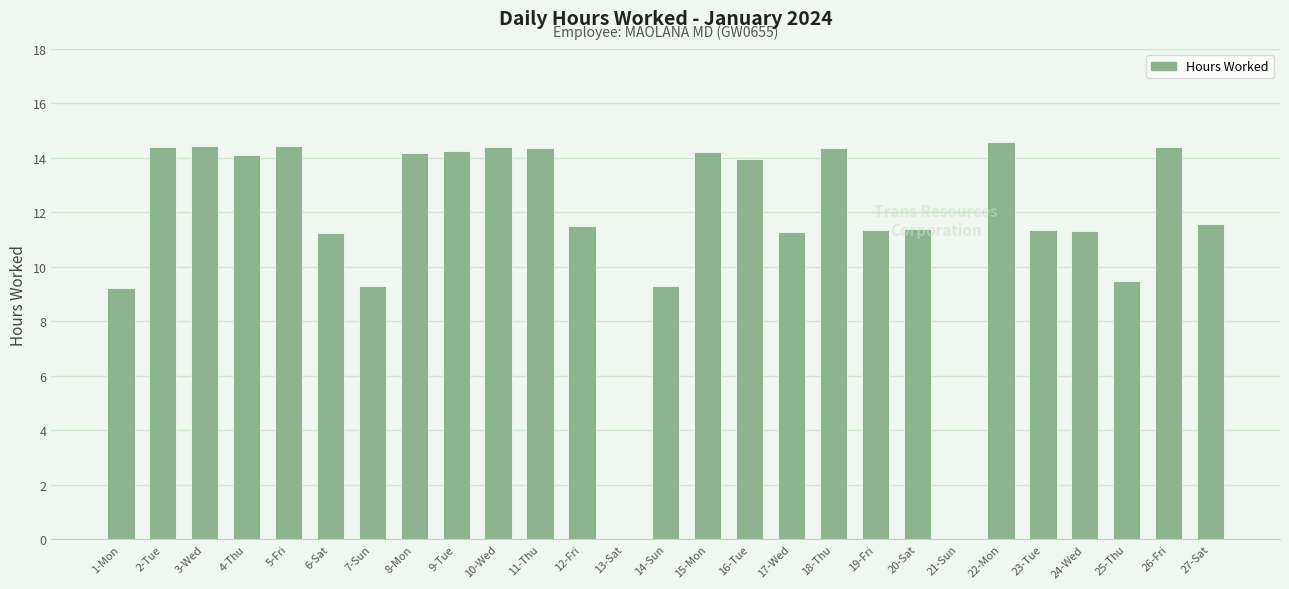

What is the greatest value displayed?

14.6